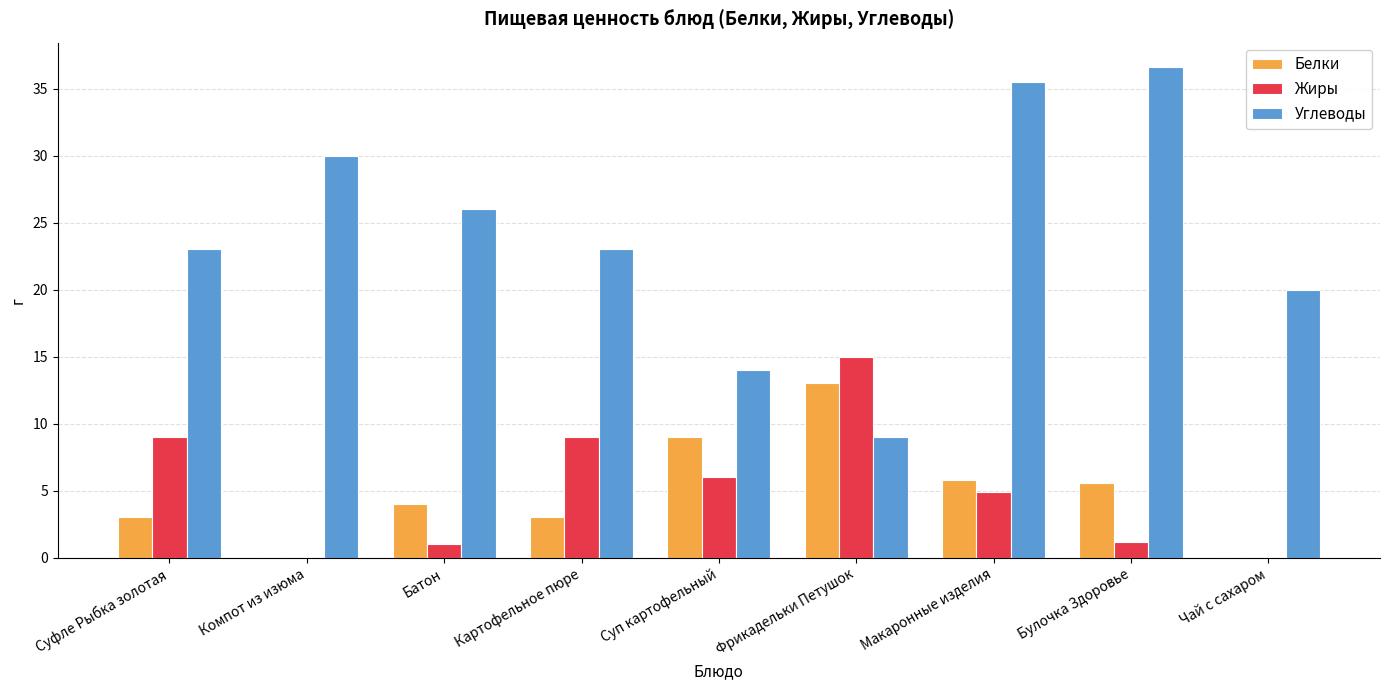

How many values in the Жиры series exceed 4?

5